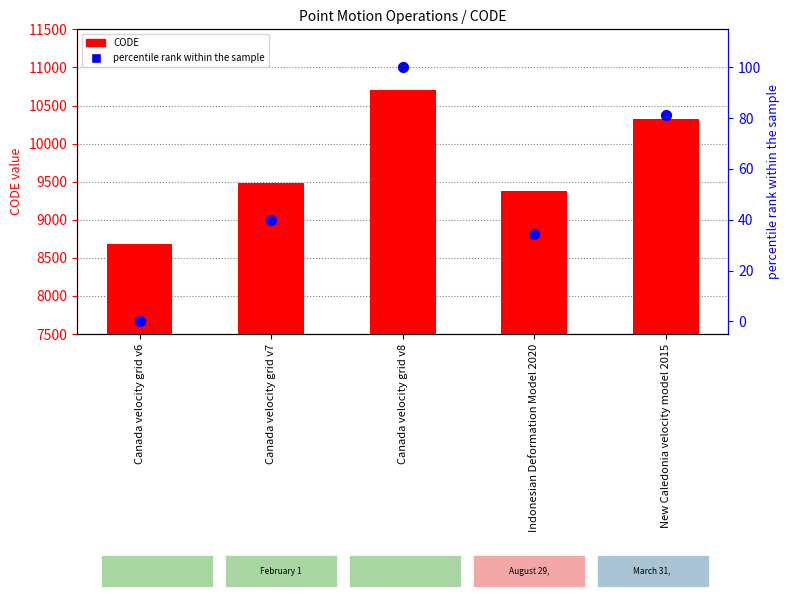

What are all the series names shown in the legend?

CODE, percentile rank within the sample